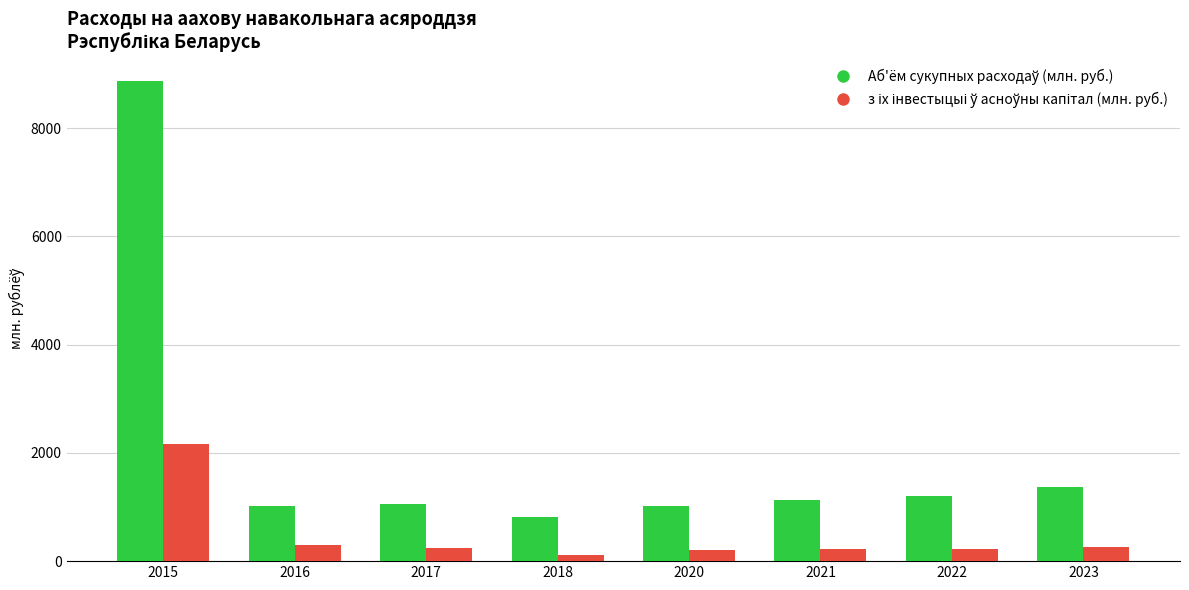

At which category is the sum across all series the highest?

2015